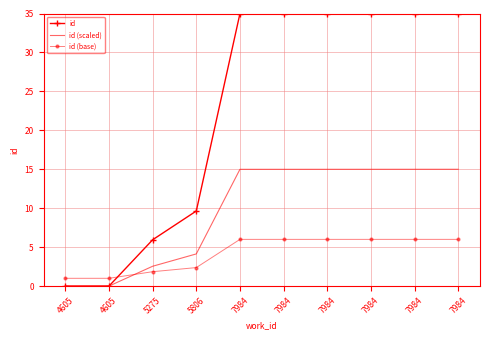

What is the difference between the maximum and second lowest values in the id (scaled) series?

15.0